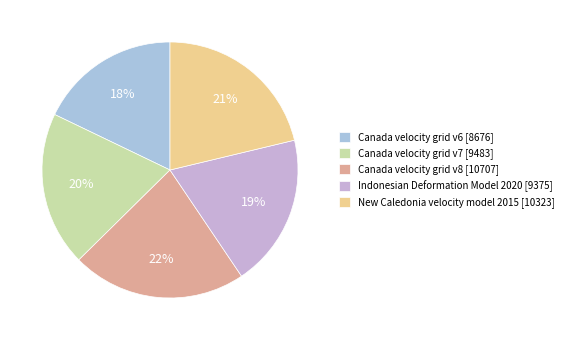

Does Indonesian Deformation Model 2020 account for over 50% of the chart?

No